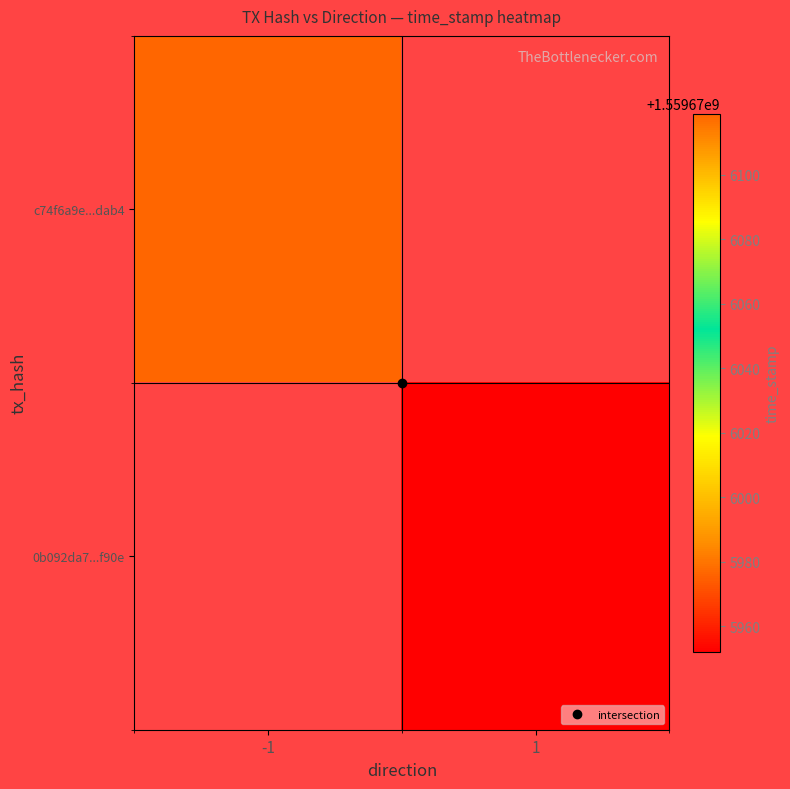

What is the minimum value for c74f6a9e070cdf183b24e93b1d37d7c97a3dab4?

-1